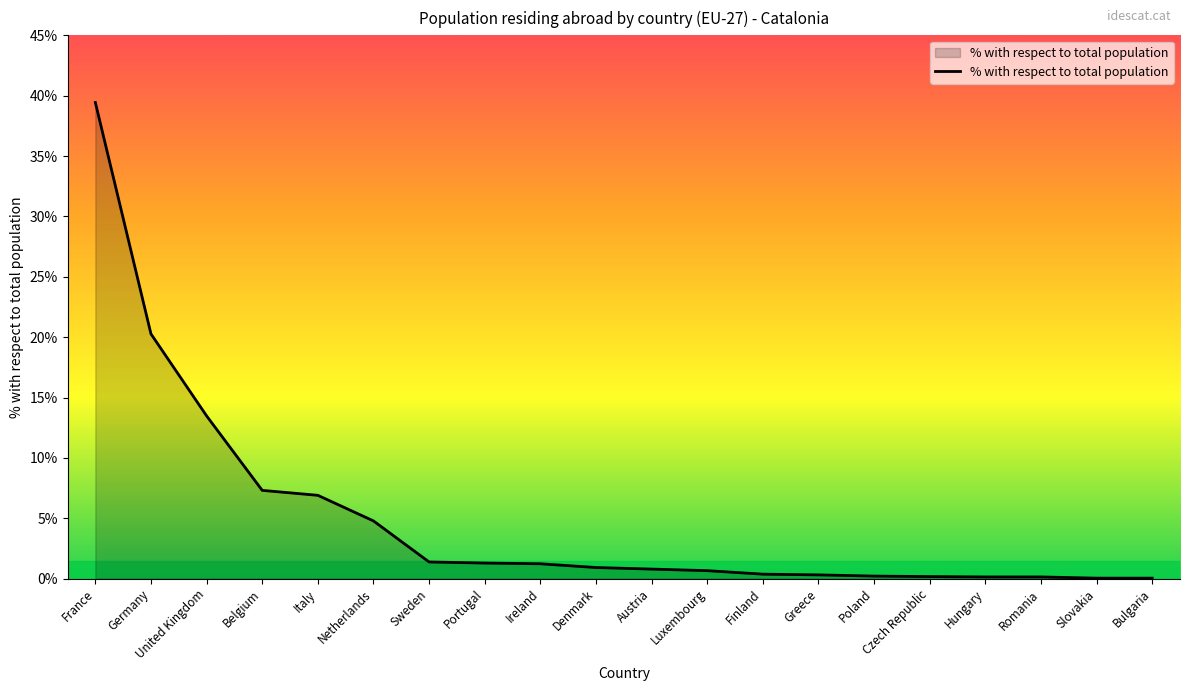

Which has a higher value, Finland or Germany?

Germany